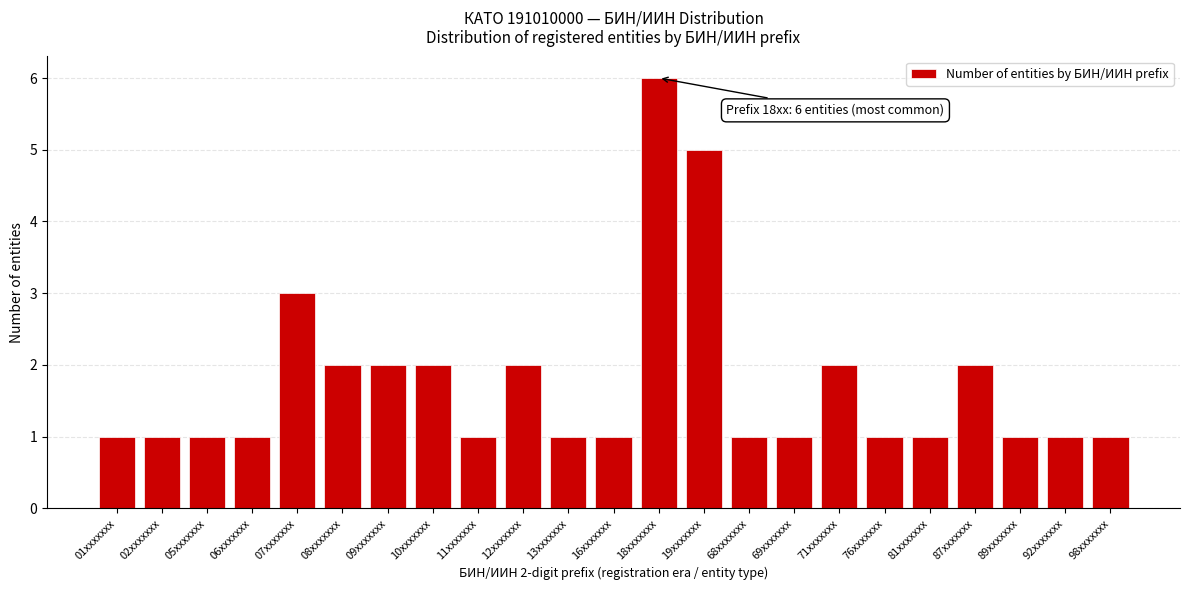

Reading left to right, transcribe all the data shown in this chart.

1	1	1	1	3	2	2	2	1	2	1	1	6	5	1	1	2	1	1	2	1	1	1